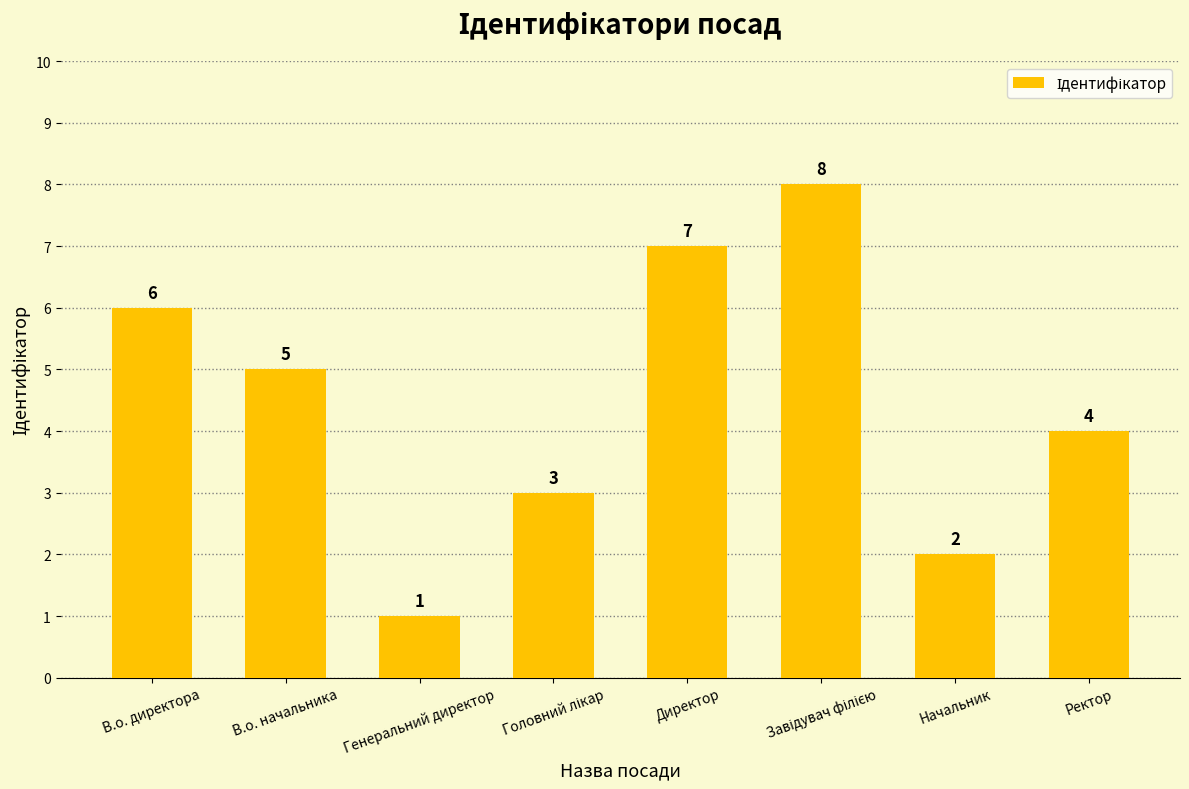

What is the label of the 8th bar from the right?

В.о. директора